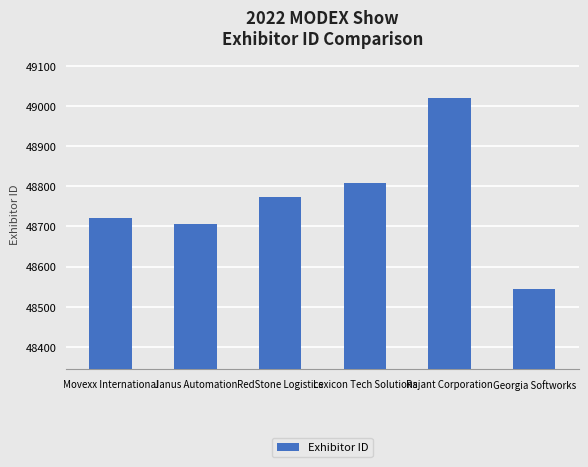

How many data points are less than 48774?

3